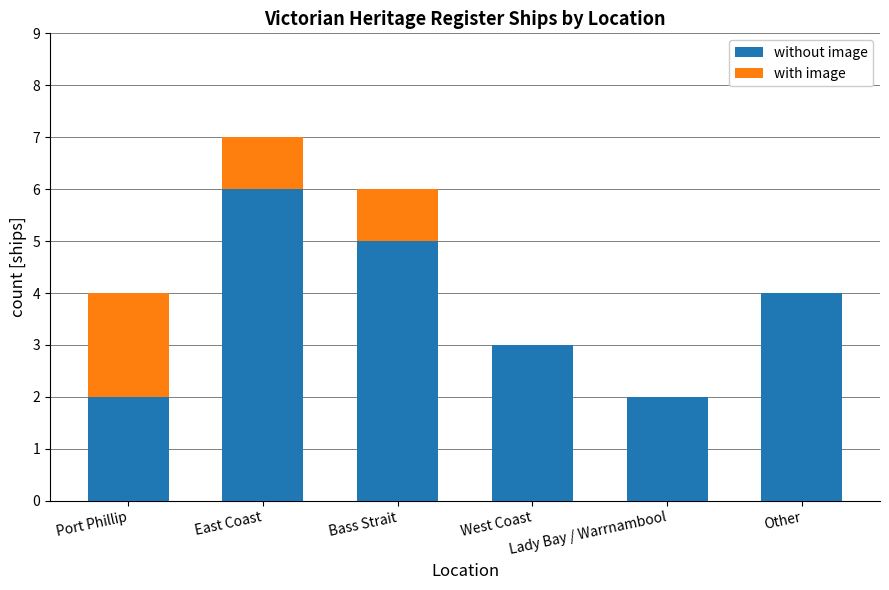

What is the sum of all without image values?

22